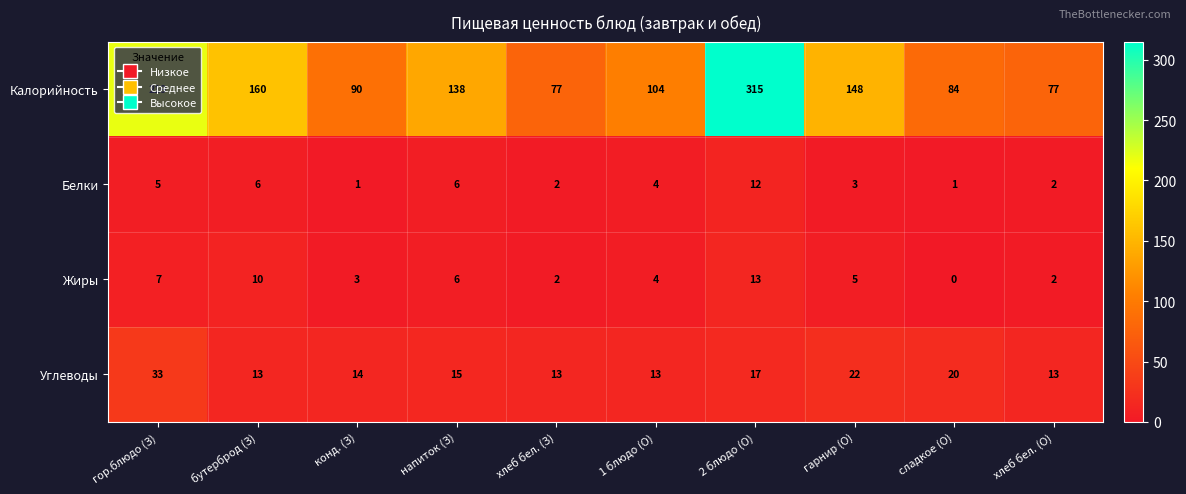

Between гор.блюдо (З) and 1 блюдо (О), which series saw the biggest shift?

Калорийность